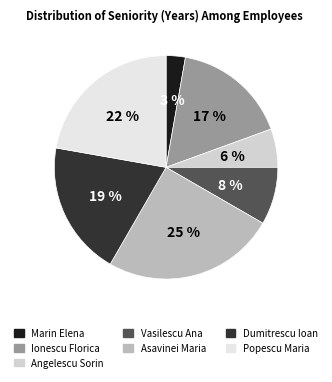

Is it true that Marin Elena is 3% of the pie?

True